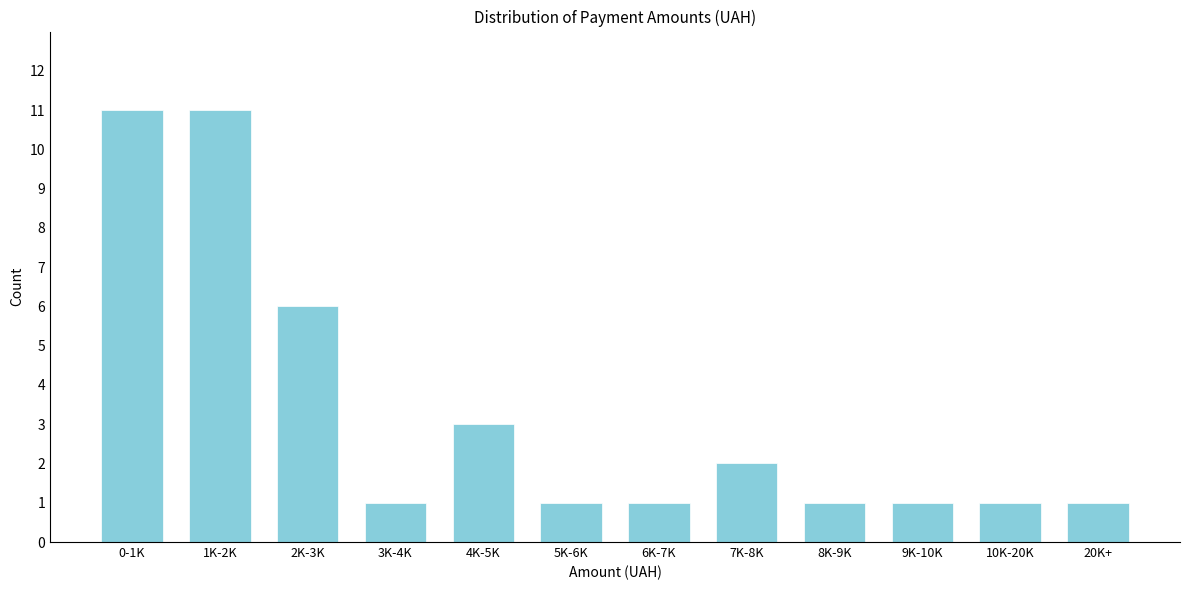

Reading left to right, extract all data points from this chart.

0-1K=11	1K-2K=11	2K-3K=6	3K-4K=1	4K-5K=3	5K-6K=1	6K-7K=1	7K-8K=2	8K-9K=1	9K-10K=1	10K-20K=1	20K+=1